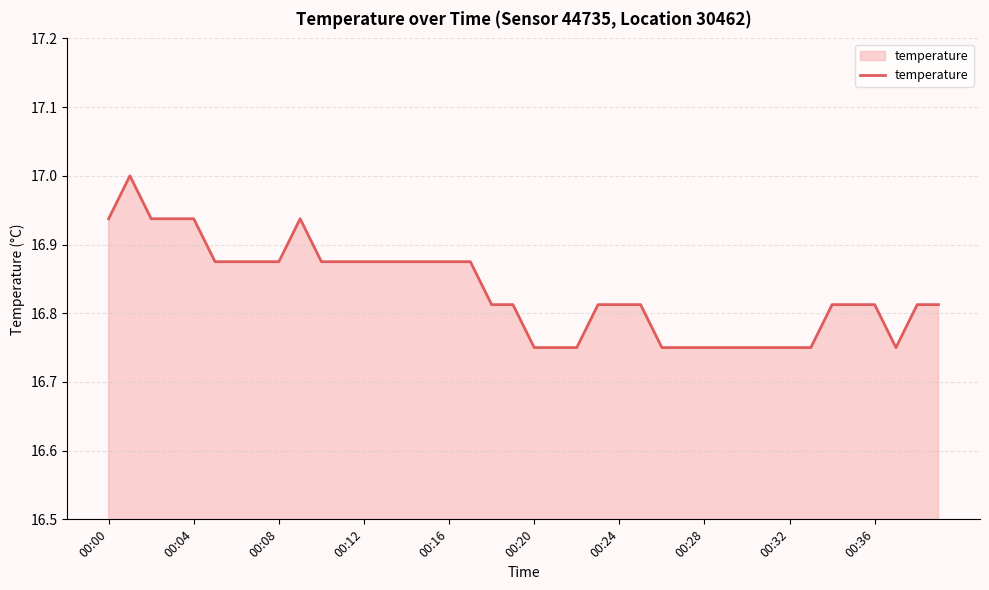

What is the maximum value shown in the chart?

17.0